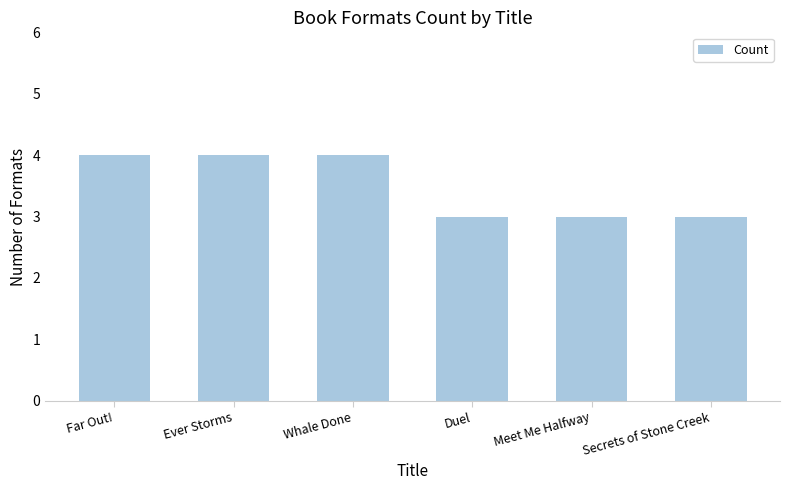

Approximately how many times larger is the value at Far Out! compared to Meet Me Halfway?

1.3